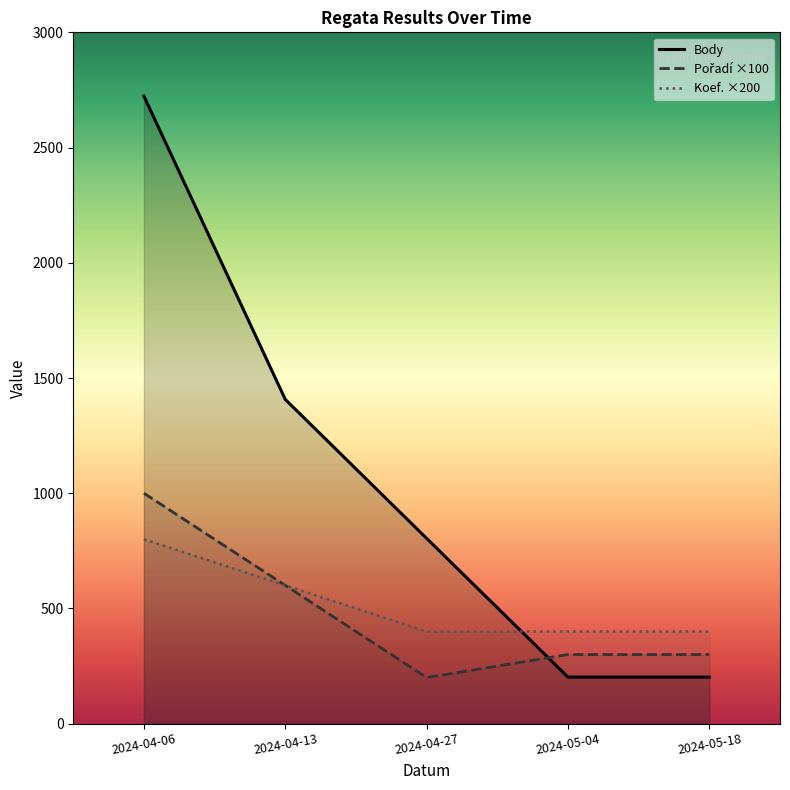

What is the value of the Koef. point at the 2nd from the left?

600